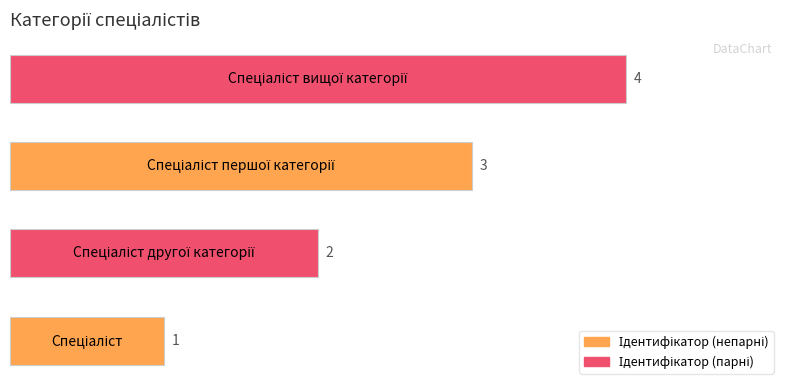

How many series are shown in this chart?

1